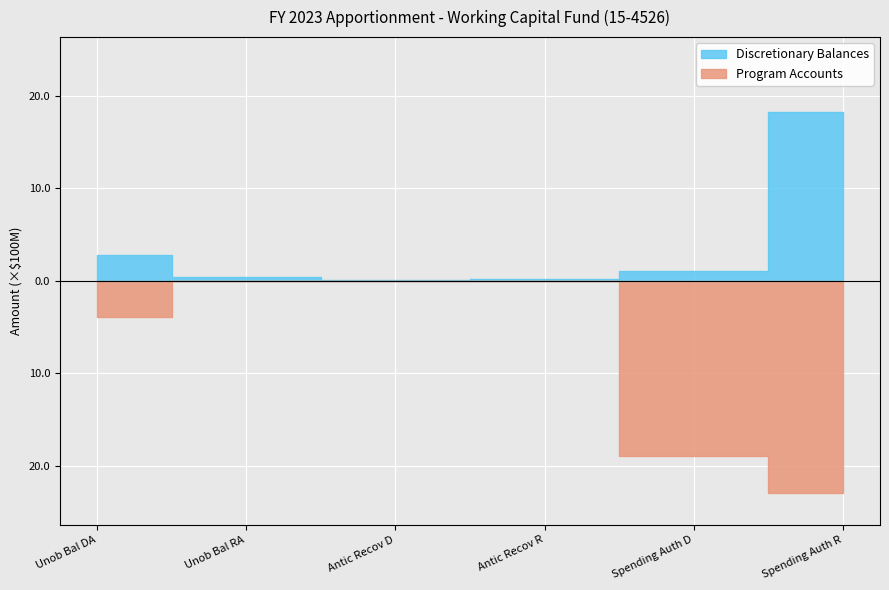

Which series has the largest total across all categories?

Program Accounts